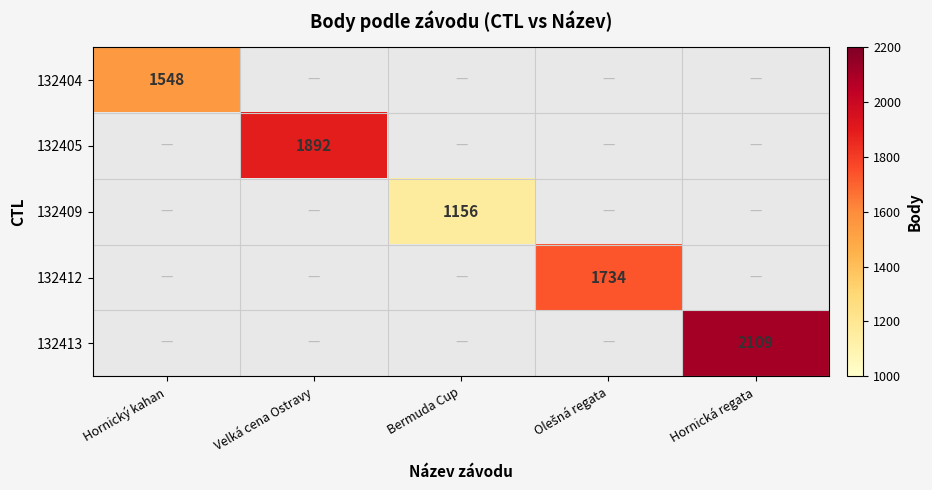

True or false: 132413 has a value of 1229 at Hornická regata.

False